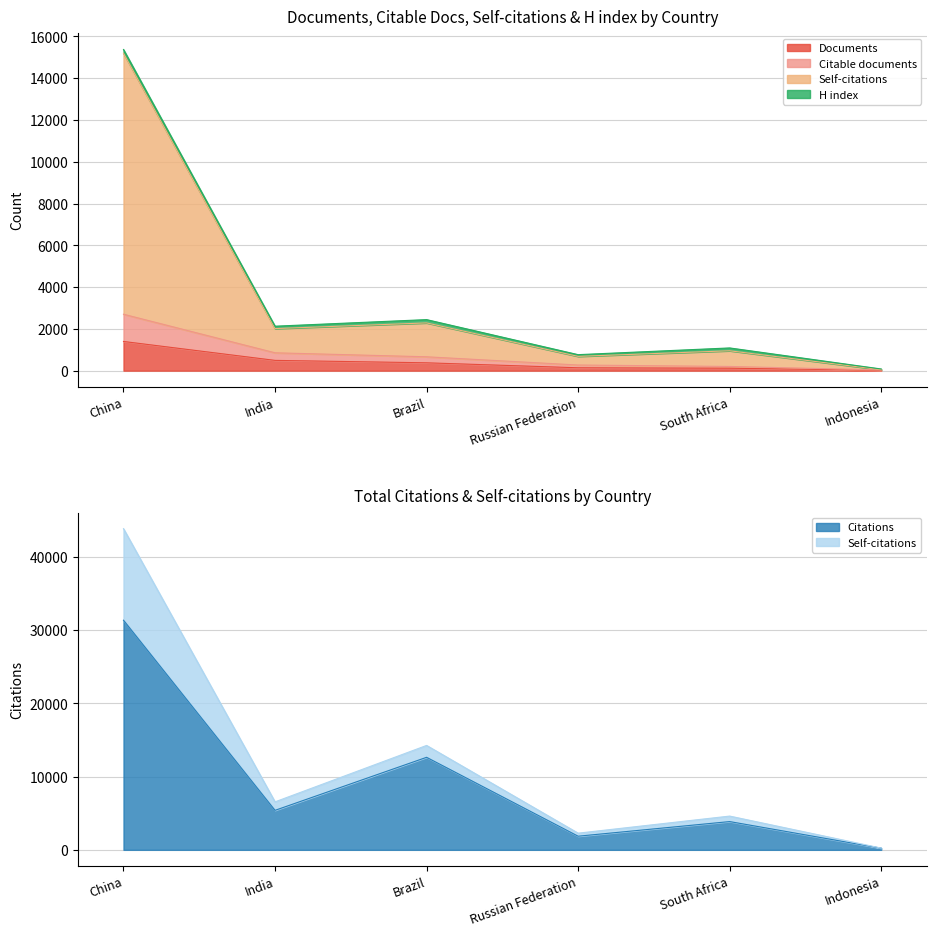

How many data points in Self-citations are above 2014?

2